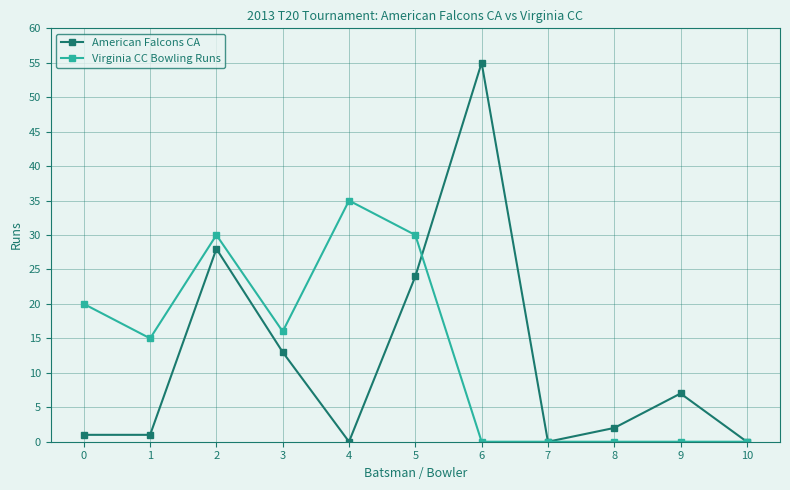

Which series has the largest total across all categories?

Virginia CC Bowling Runs